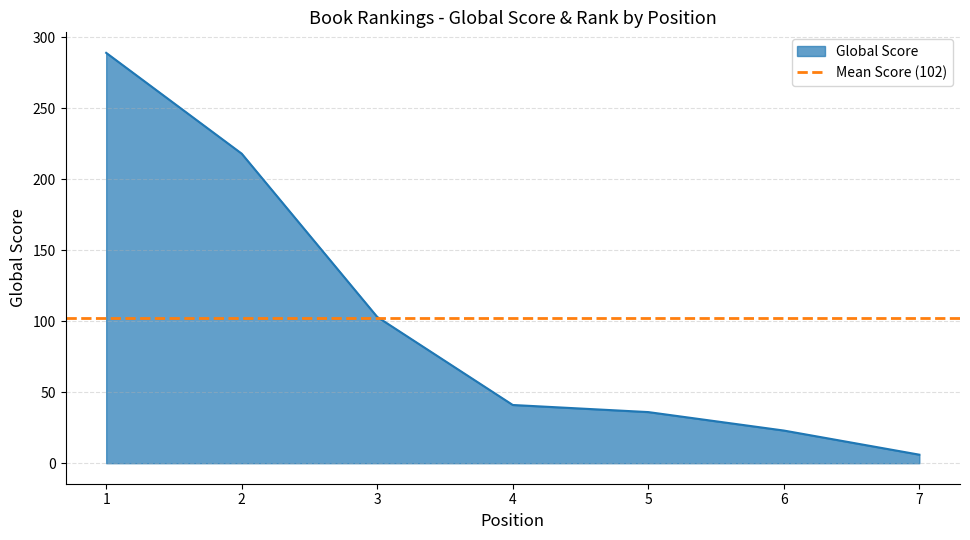

List the labels in order of value, largest first.

1, 2, 3, 4, 5, 6, 7